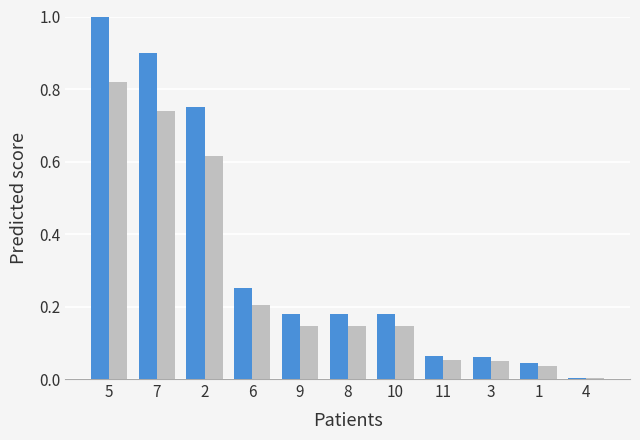

What is the total value across all series at 7?

1.6